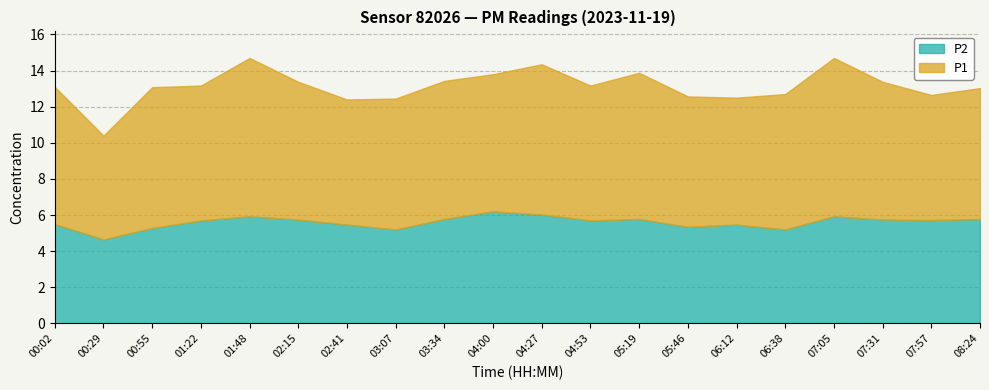

In P2, how many points are lower than both neighbors (excluding endpoints)?

6